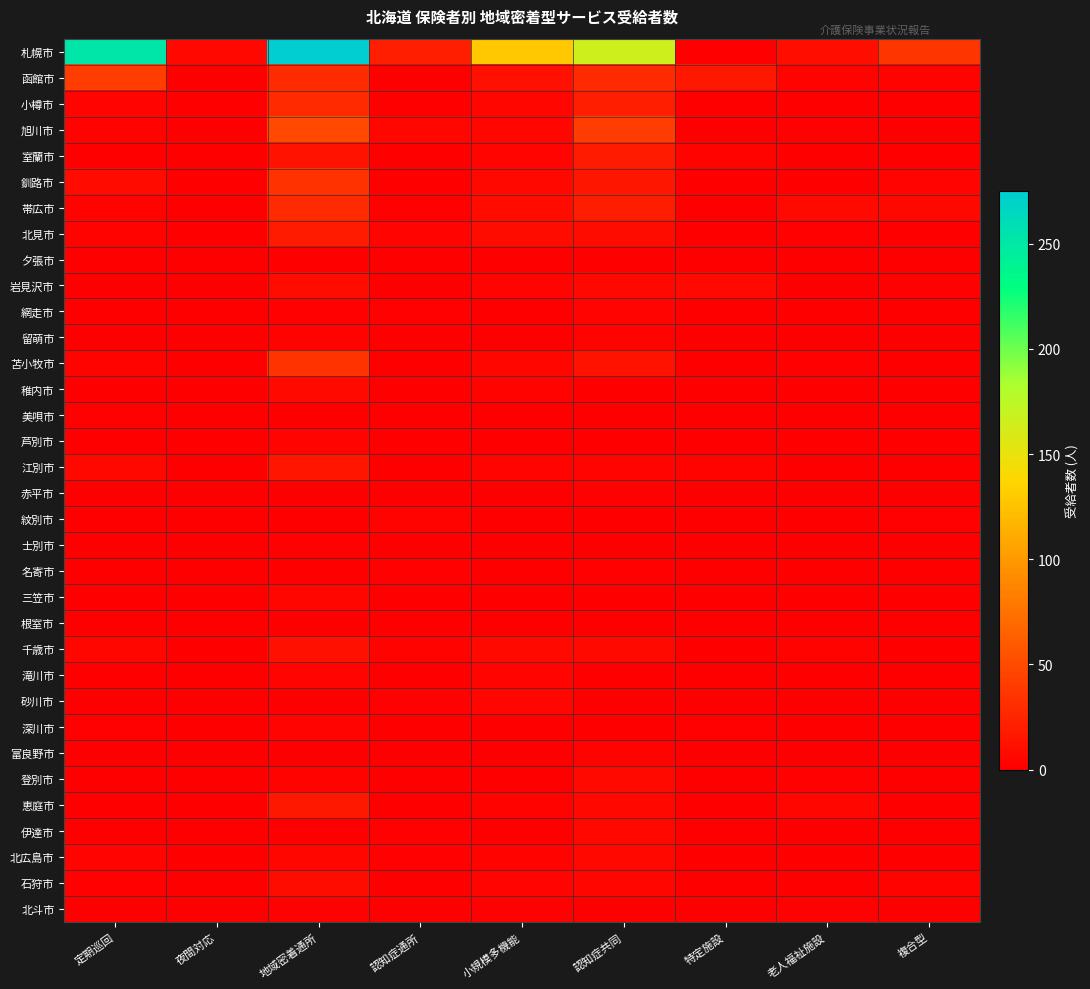

Reading left to right, transcribe all the data shown in this chart.

札幌市: 定期巡回=252	夜間対応=6	地域密着通所=275	認知症通所=21	小規模多機能=128	認知症共同=165	特定施設=0	老人福祉施設=10	複合型=36
函館市: 定期巡回=41	夜間対応=0	地域密着通所=30	認知症通所=1	小規模多機能=11	認知症共同=29	特定施設=17	老人福祉施設=3	複合型=3
小樽市: 定期巡回=4	夜間対応=0	地域密着通所=29	認知症通所=0	小規模多機能=5	認知症共同=21	特定施設=0	老人福祉施設=0	複合型=0
旭川市: 定期巡回=3	夜間対応=1	地域密着通所=49	認知症通所=5	小規模多機能=5	認知症共同=41	特定施設=0	老人福祉施設=2	複合型=0
室蘭市: 定期巡回=1	夜間対応=0	地域密着通所=13	認知症通所=1	小規模多機能=4	認知症共同=19	特定施設=3	老人福祉施設=0	複合型=0
釧路市: 定期巡回=8	夜間対応=1	地域密着通所=34	認知症通所=1	小規模多機能=6	認知症共同=16	特定施設=0	老人福祉施設=0	複合型=4
帯広市: 定期巡回=3	夜間対応=0	地域密着通所=28	認知症通所=2	小規模多機能=8	認知症共同=20	特定施設=0	老人福祉施設=7	複合型=6
北見市: 定期巡回=3	夜間対応=1	地域密着通所=19	認知症通所=4	小規模多機能=9	認知症共同=9	特定施設=0	老人福祉施設=2	複合型=0
夕張市: 定期巡回=0	夜間対応=0	地域密着通所=1	認知症通所=0	小規模多機能=0	認知症共同=0	特定施設=0	老人福祉施設=0	複合型=0
岩見沢市: 定期巡回=1	夜間対応=0	地域密着通所=9	認知症通所=0	小規模多機能=4	認知症共同=6	特定施設=7	老人福祉施設=0	複合型=2
網走市: 定期巡回=0	夜間対応=0	地域密着通所=2	認知症通所=2	小規模多機能=0	認知症共同=4	特定施設=0	老人福祉施設=1	複合型=0
留萌市: 定期巡回=0	夜間対応=0	地域密着通所=3	認知症通所=0	小規模多機能=0	認知症共同=3	特定施設=1	老人福祉施設=0	複合型=0
苫小牧市: 定期巡回=3	夜間対応=0	地域密着通所=35	認知症通所=0	小規模多機能=5	認知症共同=13	特定施設=1	老人福祉施設=2	複合型=0
稚内市: 定期巡回=0	夜間対応=0	地域密着通所=7	認知症通所=0	小規模多機能=3	認知症共同=1	特定施設=0	老人福祉施設=0	複合型=0
美唄市: 定期巡回=2	夜間対応=0	地域密着通所=1	認知症通所=1	小規模多機能=0	認知症共同=1	特定施設=0	老人福祉施設=0	複合型=0
芦別市: 定期巡回=0	夜間対応=0	地域密着通所=4	認知症通所=1	小規模多機能=0	認知症共同=0	特定施設=0	老人福祉施設=0	複合型=0
江別市: 定期巡回=6	夜間対応=0	地域密着通所=14	認知症通所=1	小規模多機能=4	認知症共同=4	特定施設=3	老人福祉施設=0	複合型=1
赤平市: 定期巡回=0	夜間対応=0	地域密着通所=0	認知症通所=0	小規模多機能=0	認知症共同=2	特定施設=0	老人福祉施設=0	複合型=0
紋別市: 定期巡回=0	夜間対応=0	地域密着通所=0	認知症通所=3	小規模多機能=1	認知症共同=1	特定施設=0	老人福祉施設=0	複合型=2
士別市: 定期巡回=0	夜間対応=0	地域密着通所=2	認知症通所=1	小規模多機能=0	認知症共同=1	特定施設=0	老人福祉施設=0	複合型=0
名寄市: 定期巡回=0	夜間対応=0	地域密着通所=1	認知症通所=2	小規模多機能=0	認知症共同=2	特定施設=0	老人福祉施設=0	複合型=1
三笠市: 定期巡回=1	夜間対応=0	地域密着通所=5	認知症通所=0	小規模多機能=1	認知症共同=0	特定施設=0	老人福祉施設=0	複合型=0
根室市: 定期巡回=0	夜間対応=0	地域密着通所=0	認知症通所=0	小規模多機能=0	認知症共同=1	特定施設=0	老人福祉施設=0	複合型=0
千歳市: 定期巡回=5	夜間対応=0	地域密着通所=11	認知症通所=3	小規模多機能=7	認知症共同=7	特定施設=0	老人福祉施設=3	複合型=0
滝川市: 定期巡回=0	夜間対応=0	地域密着通所=4	認知症通所=1	小規模多機能=4	認知症共同=1	特定施設=0	老人福祉施設=0	複合型=0
砂川市: 定期巡回=0	夜間対応=0	地域密着通所=1	認知症通所=2	小規模多機能=5	認知症共同=1	特定施設=0	老人福祉施設=0	複合型=0
深川市: 定期巡回=2	夜間対応=0	地域密着通所=4	認知症通所=0	小規模多機能=0	認知症共同=0	特定施設=2	老人福祉施設=0	複合型=0
富良野市: 定期巡回=0	夜間対応=0	地域密着通所=0	認知症通所=0	小規模多機能=1	認知症共同=3	特定施設=0	老人福祉施設=0	複合型=0
登別市: 定期巡回=0	夜間対応=0	地域密着通所=3	認知症通所=0	小規模多機能=1	認知症共同=7	特定施設=0	老人福祉施設=2	複合型=0
恵庭市: 定期巡回=0	夜間対応=0	地域密着通所=17	認知症通所=0	小規模多機能=3	認知症共同=6	特定施設=0	老人福祉施設=5	複合型=0
伊達市: 定期巡回=0	夜間対応=0	地域密着通所=1	認知症通所=2	小規模多機能=1	認知症共同=6	特定施設=0	老人福祉施設=0	複合型=0
北広島市: 定期巡回=4	夜間対応=0	地域密着通所=5	認知症通所=2	小規模多機能=3	認知症共同=6	特定施設=0	老人福祉施設=0	複合型=1
石狩市: 定期巡回=2	夜間対応=0	地域密着通所=9	認知症通所=0	小規模多機能=4	認知症共同=5	特定施設=0	老人福祉施設=0	複合型=3
北斗市: 定期巡回=1	夜間対応=0	地域密着通所=2	認知症通所=0	小規模多機能=2	認知症共同=0	特定施設=0	老人福祉施設=2	複合型=0